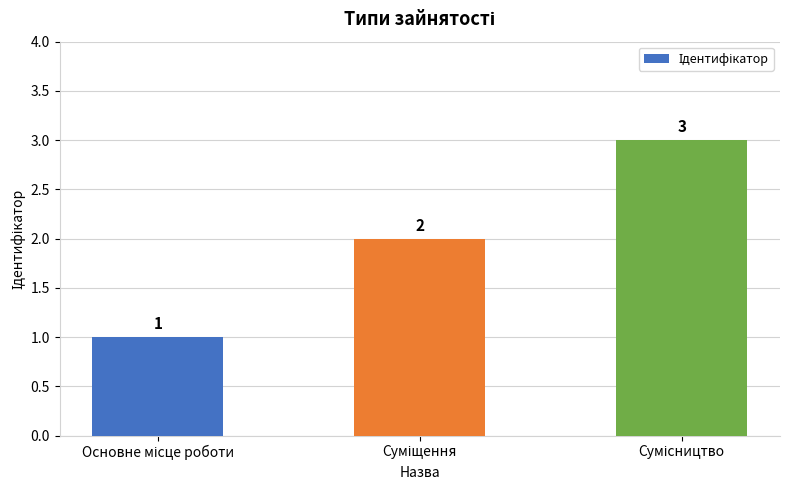

What is the value of the 1st bar from the left?

1